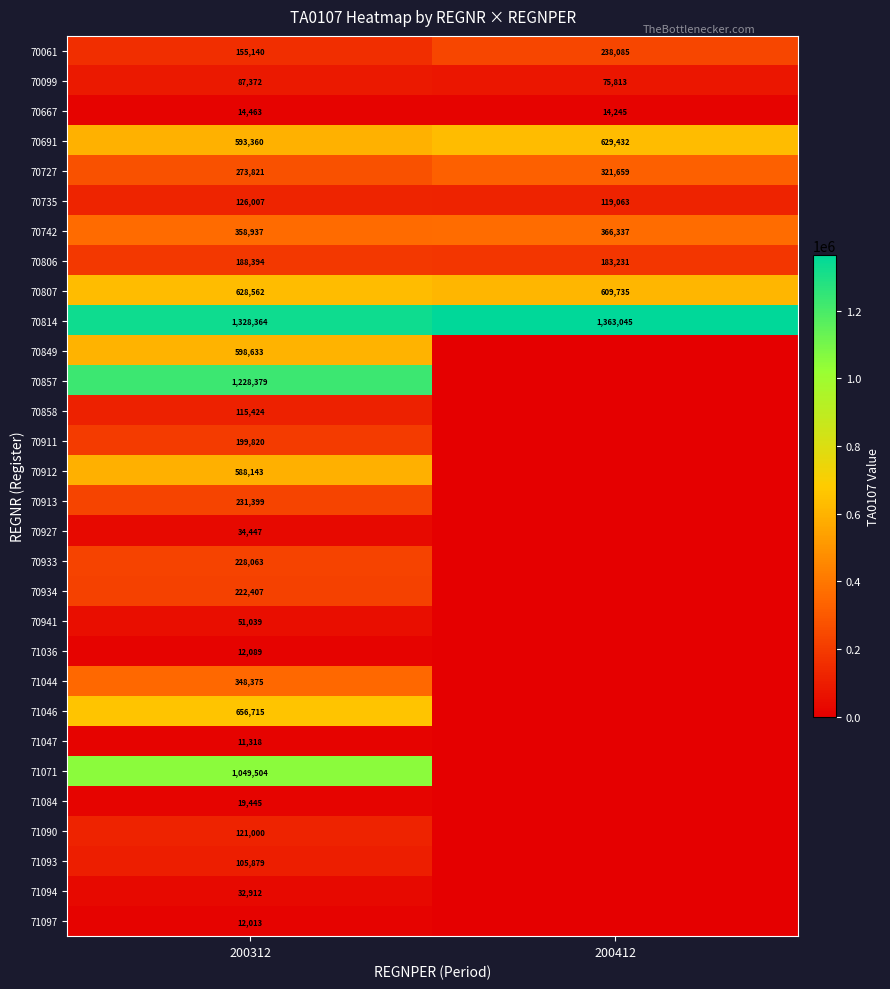

Which category has the lowest value in the 70667 series?

200412